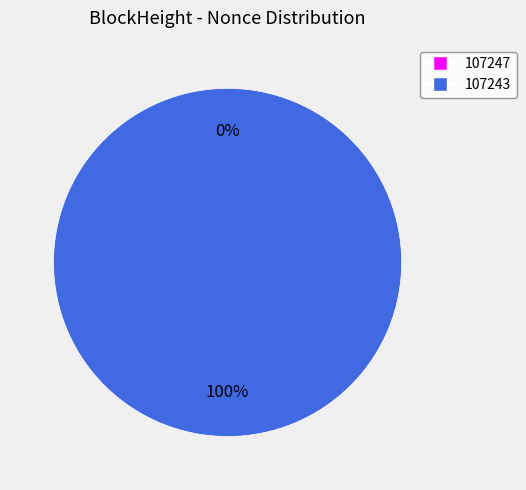

Combined, do 107247 and 107243 account for over 50%?

Yes